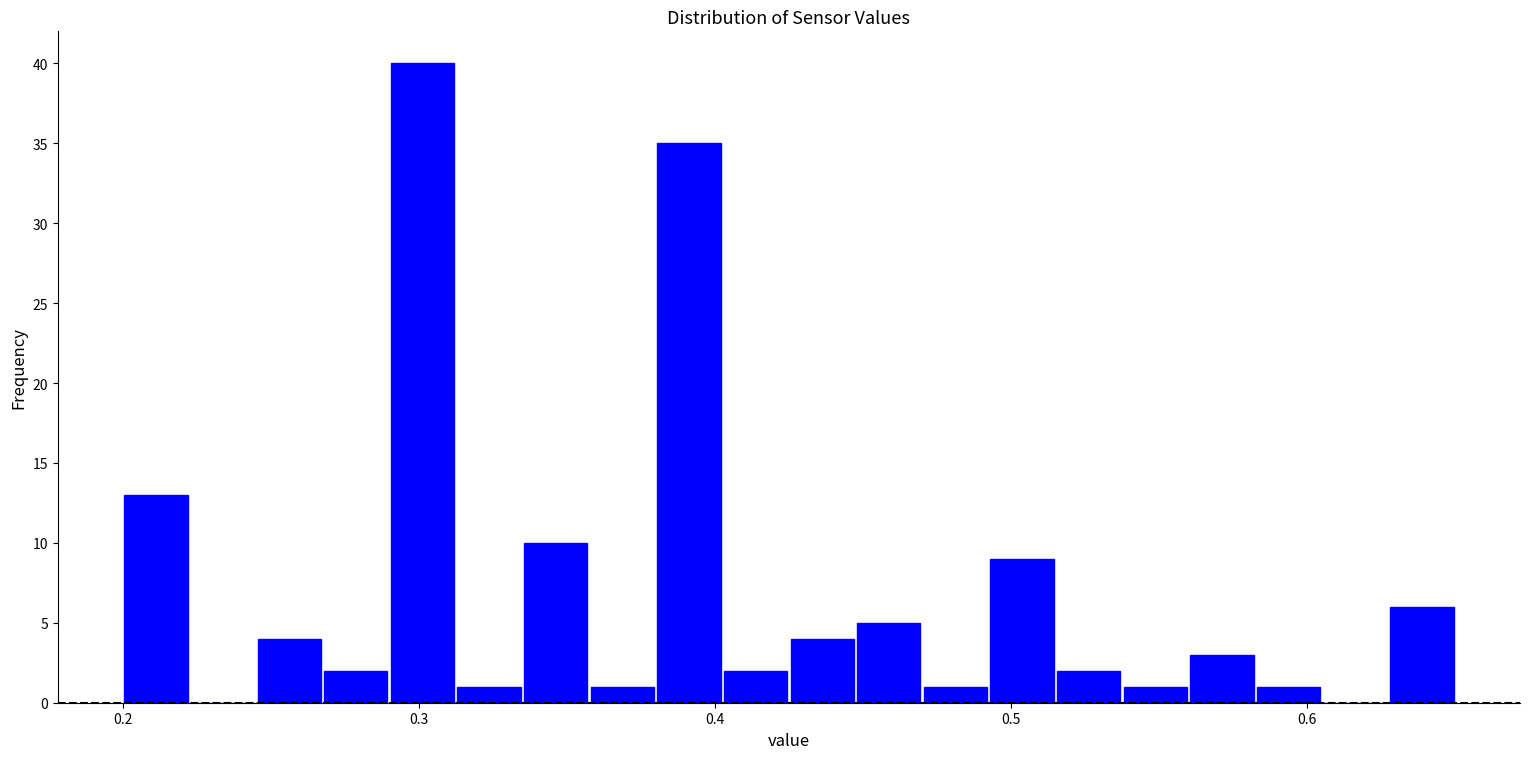

Around what value on the x-axis is the tallest bar? Give the approximate position of its centre, as read against the axis.

0.30